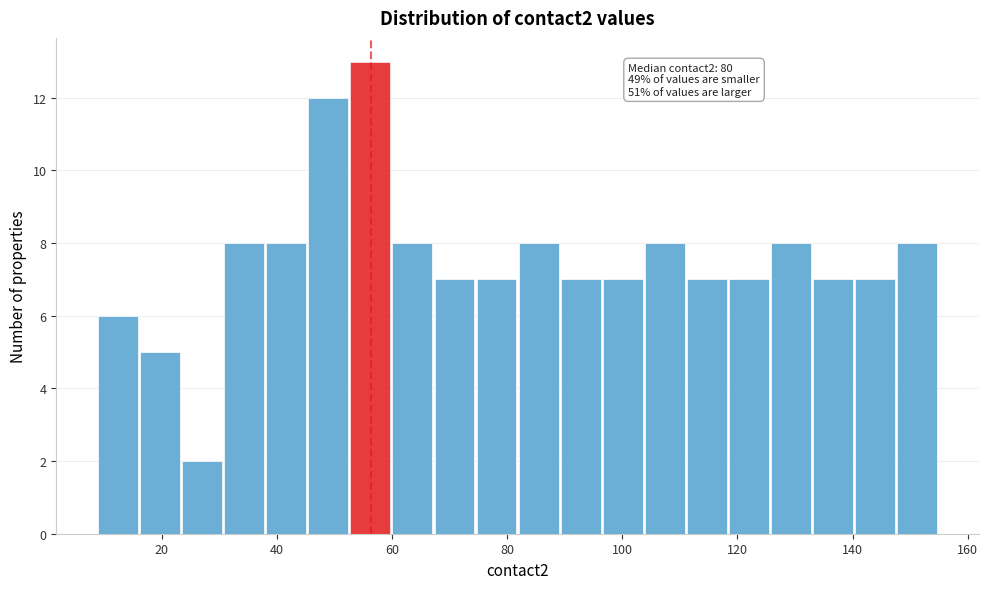

Read against the x-axis, roughly where is the centre of the tallest bar?

56